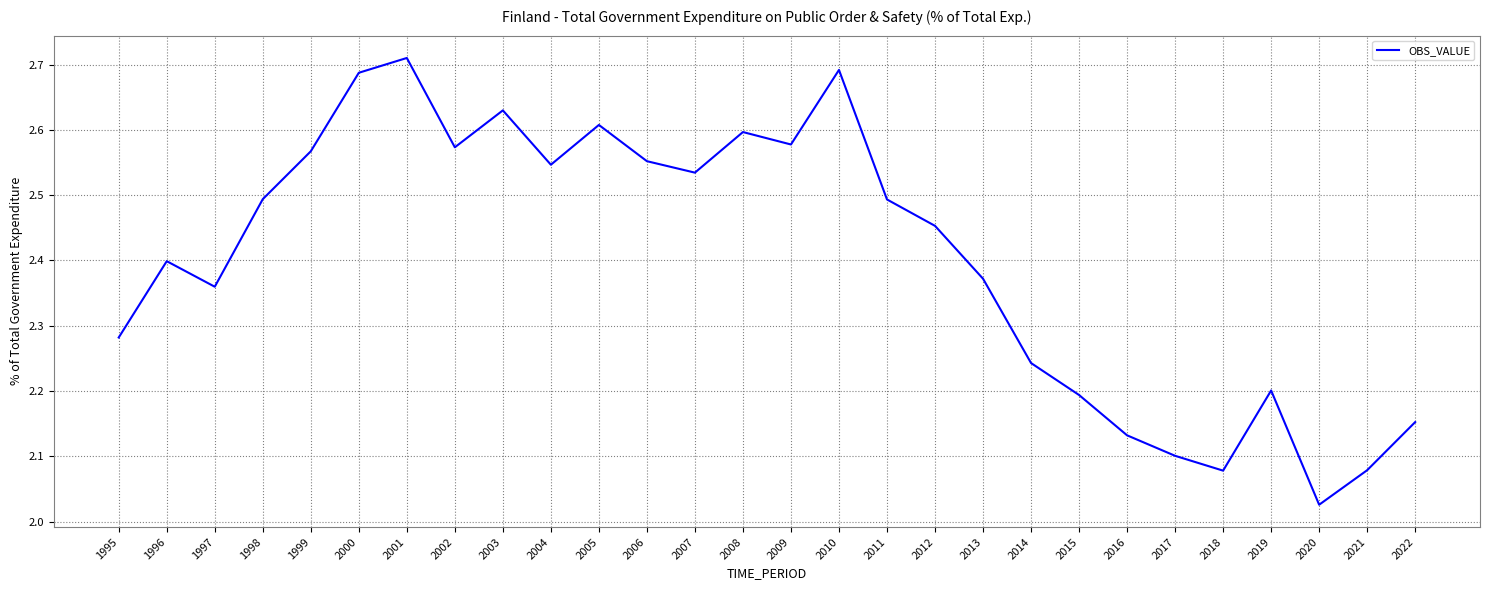

True or false: the data shows 3.1 at 2020.

False